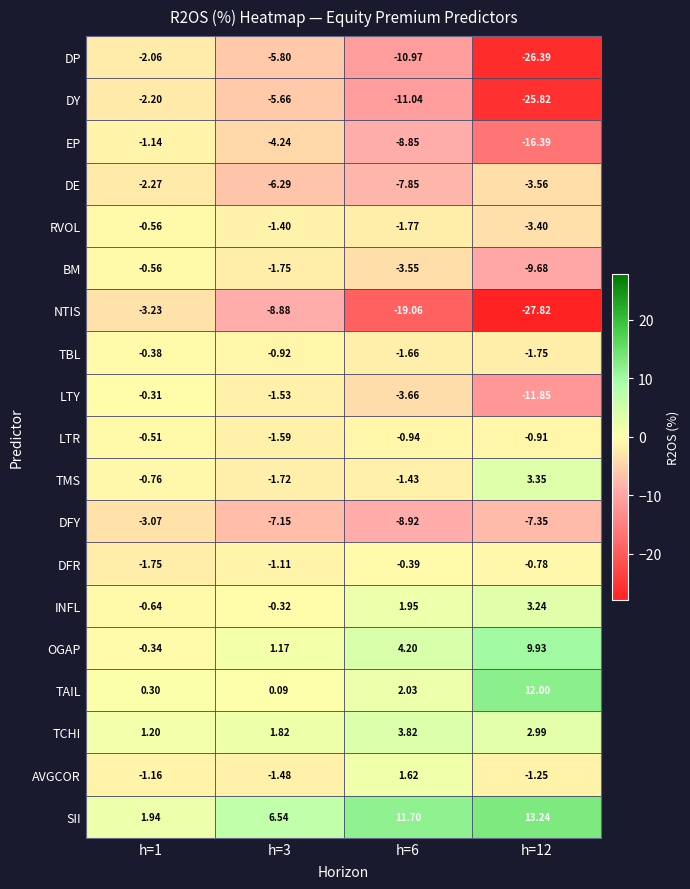

Rank the series at h=3 from lowest to highest value.

NTIS, DFY, DE, DP, DY, EP, BM, TMS, LTR, LTY, AVGCOR, RVOL, DFR, TBL, INFL, TAIL, OGAP, TCHI, SII